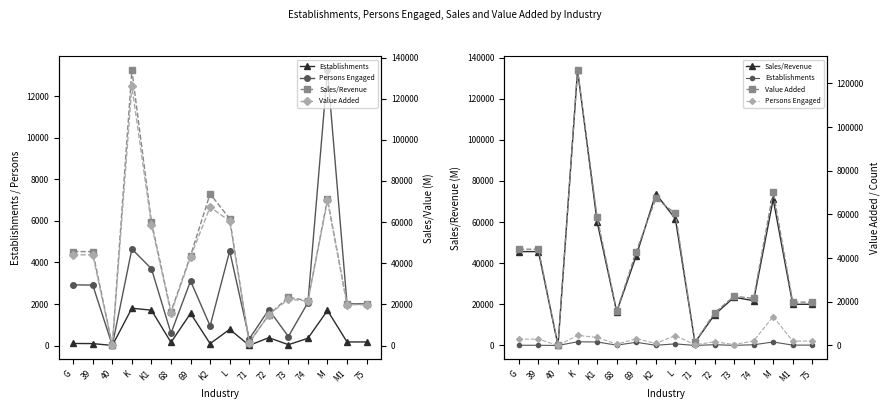

Reading left to right, what are all the values shown in this chart?

Establishments: 102	96	6	1797	1703	153	1550	94	781	8	380	43	350	1690	175	175
Persons Engaged: 2921	2909	12	4645	3698	592	3106	947	4551	319	1728	436	2068	13246	2009	2009
Sales/Revenue: 45657	45632	25	133849	60086	16399	43686	73764	61595	1434	14953	23430	21778	71095	20026	20026
Value Added: 44102	44078	25	126072	58734	15711	43022	67338	60462	1434	14912	22546	21570	70502	19833	19833